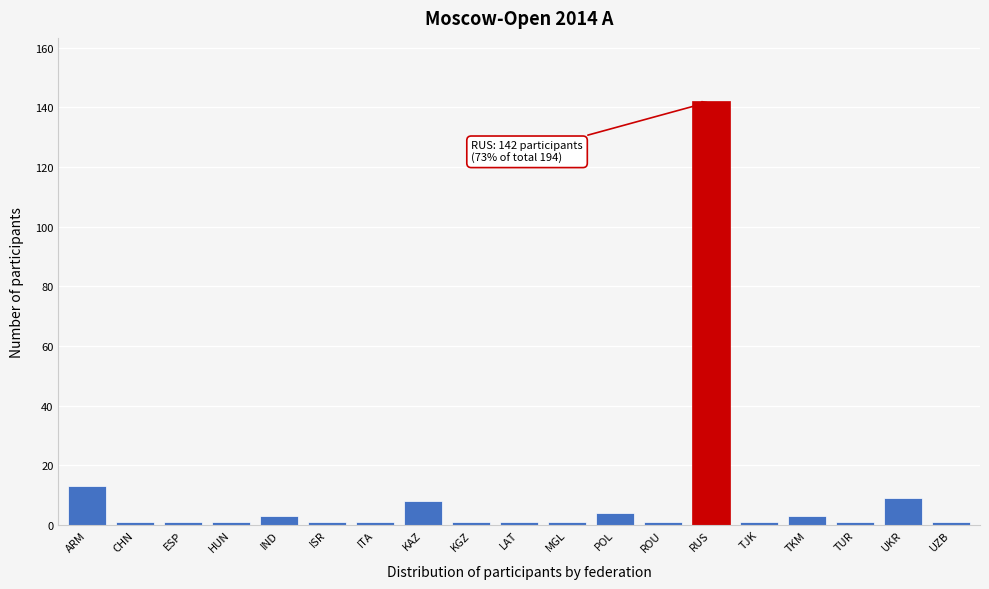

Reading left to right, transcribe all the data shown in this chart.

13	1	1	1	3	1	1	8	1	1	1	4	1	142	1	3	1	9	1